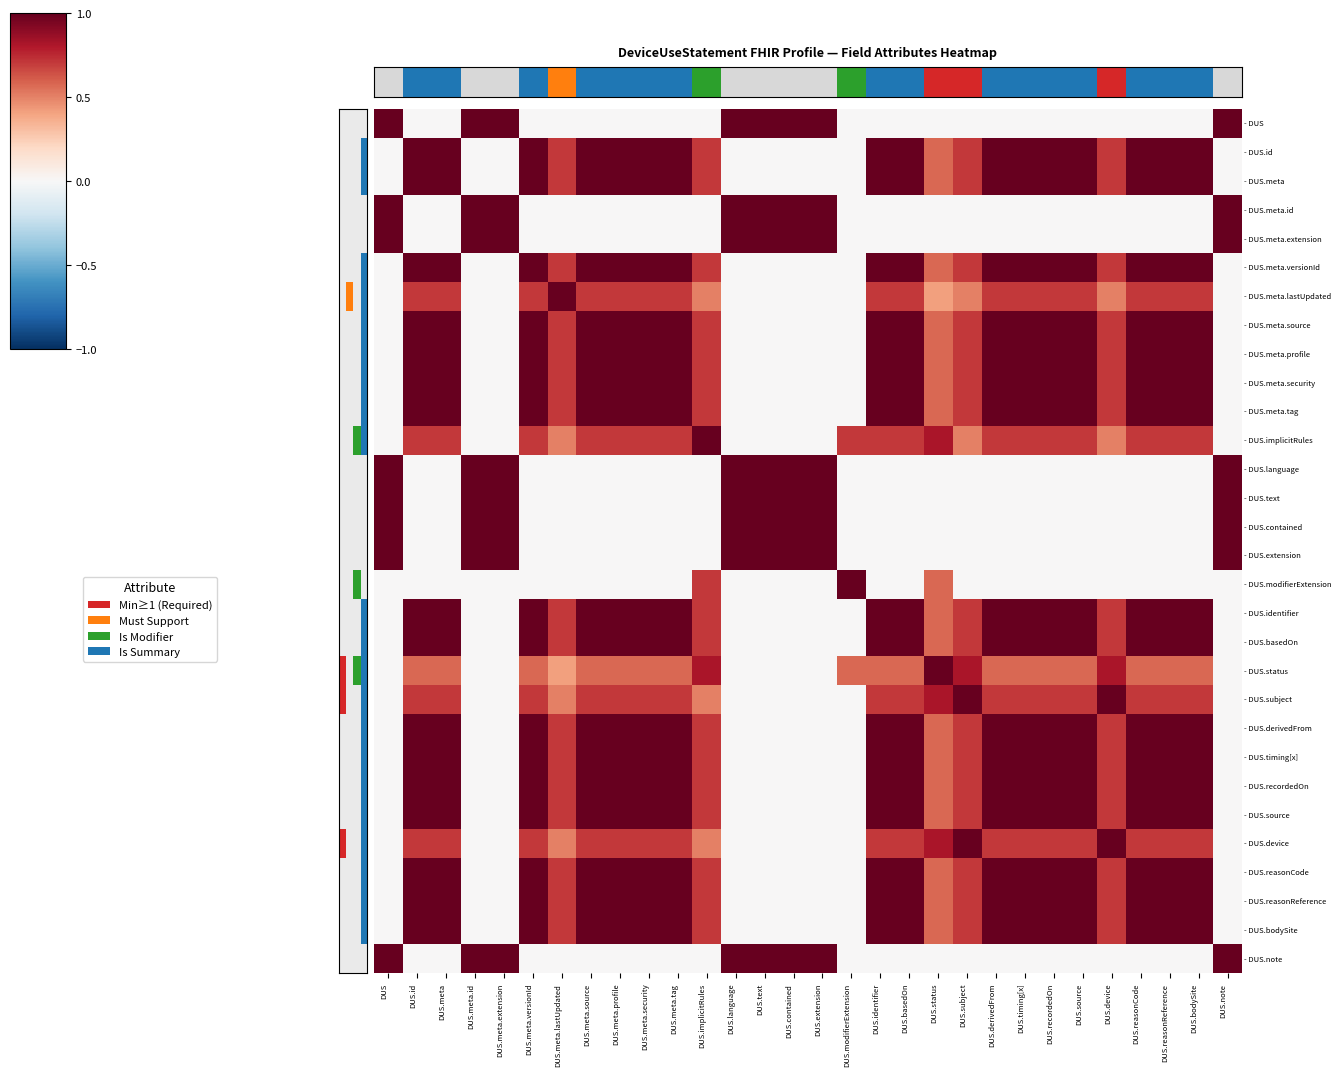

Which has a higher value, DUS.recordedOn or DUS.meta.profile?

DUS.recordedOn